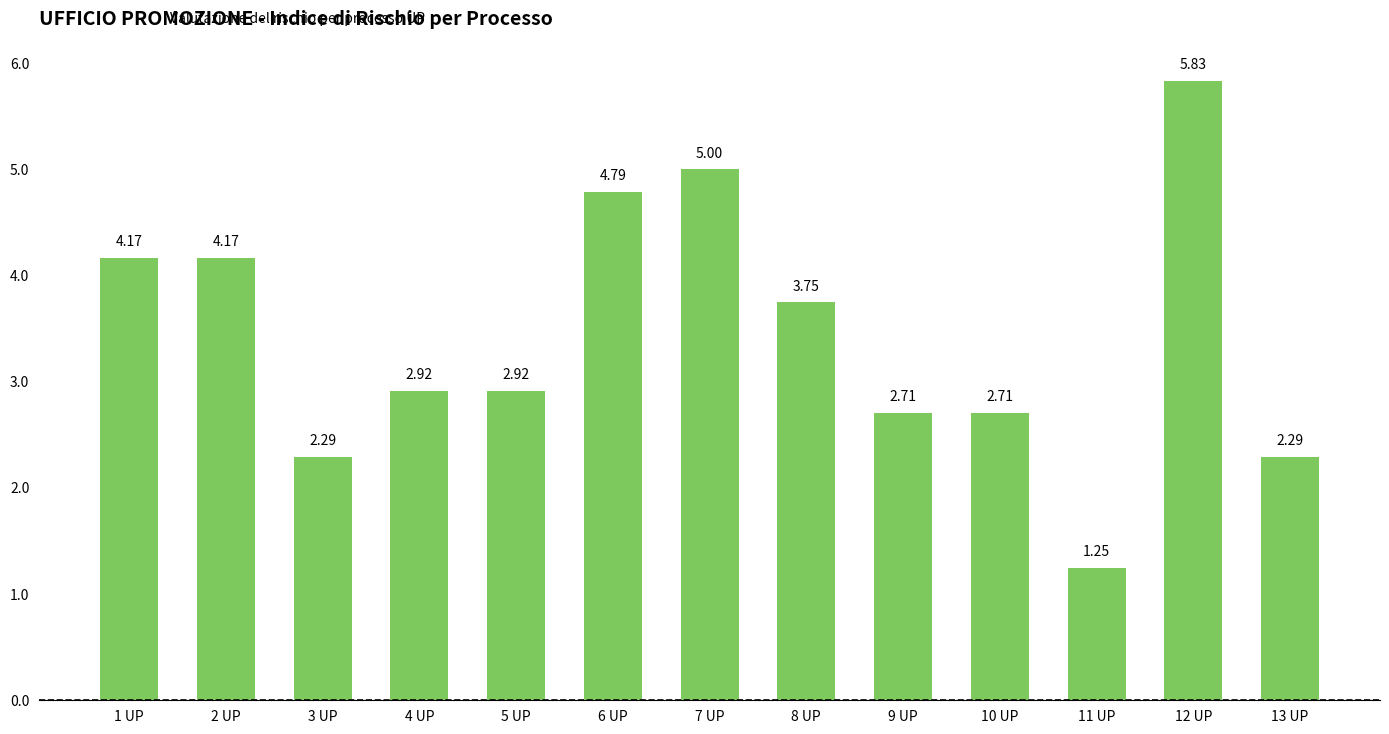

Is it true that the value at 4 UP is 1.8?

False